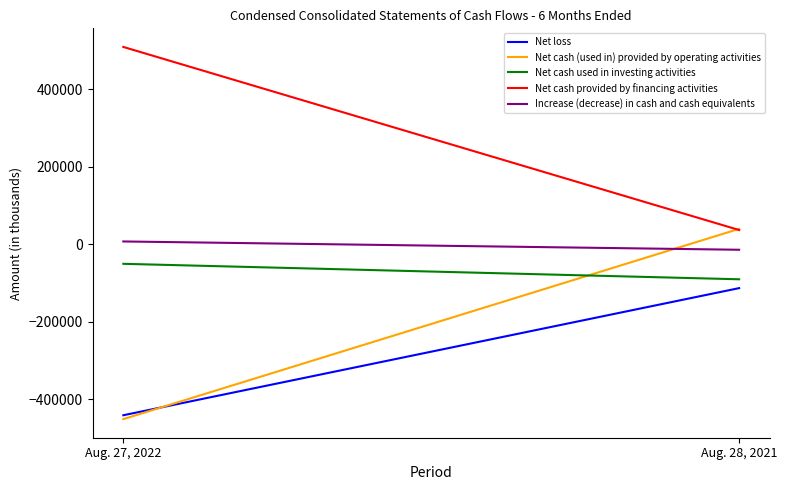

Which series has the largest range (max minus min)?

Net cash (used in) provided by operating activities